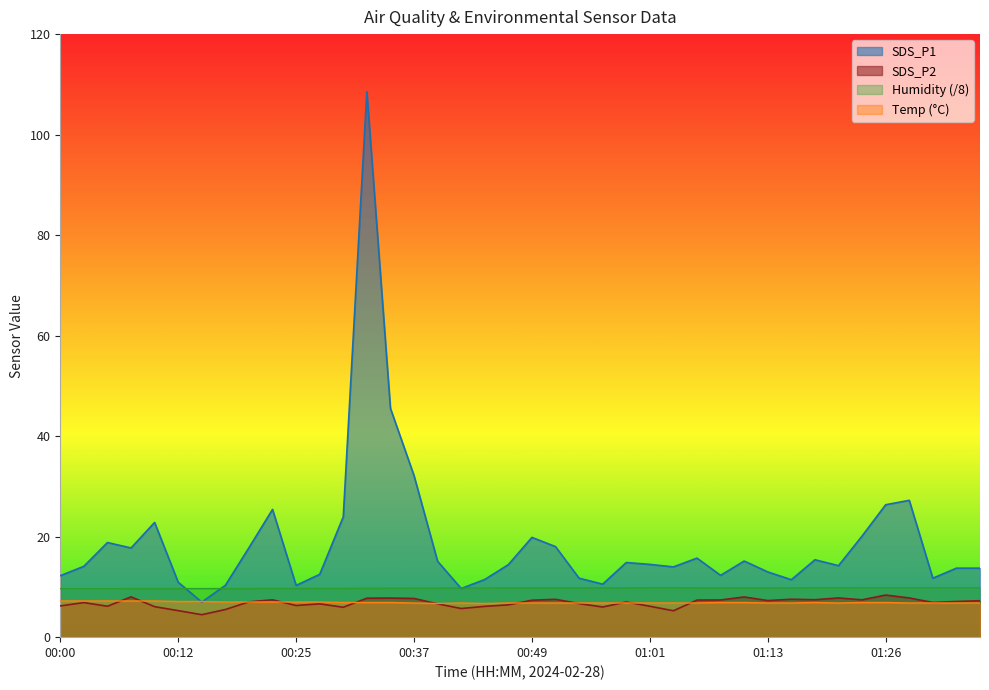

What is the label of the 5th point from the right?

01:26